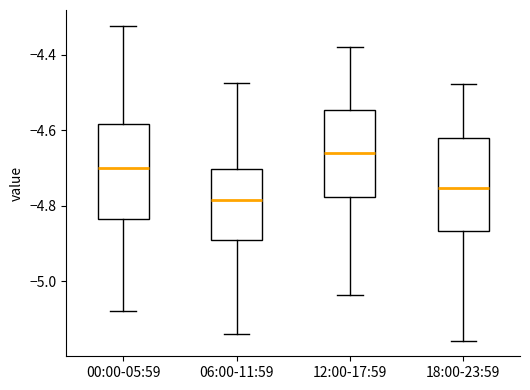

Reading left to right, read every box against the y-axis: the position of its median line, the range the box covers, and the ends of its whiskers. The values are not printed on the chart, so give them approximately, as read against the axis.

00:00-05:59: median -4.70, box -4.84 to -4.58, whiskers -5.08 to -4.32
06:00-11:59: median -4.78, box -4.90 to -4.70, whiskers -5.14 to -4.48
12:00-17:59: median -4.66, box -4.78 to -4.54, whiskers -5.04 to -4.38
18:00-23:59: median -4.76, box -4.86 to -4.62, whiskers -5.16 to -4.48